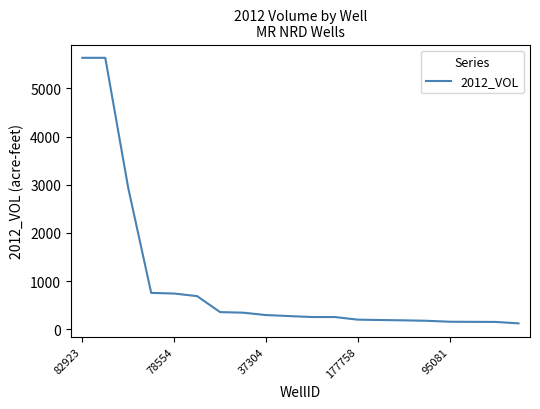

What is the minimum value shown in the chart?

123.4